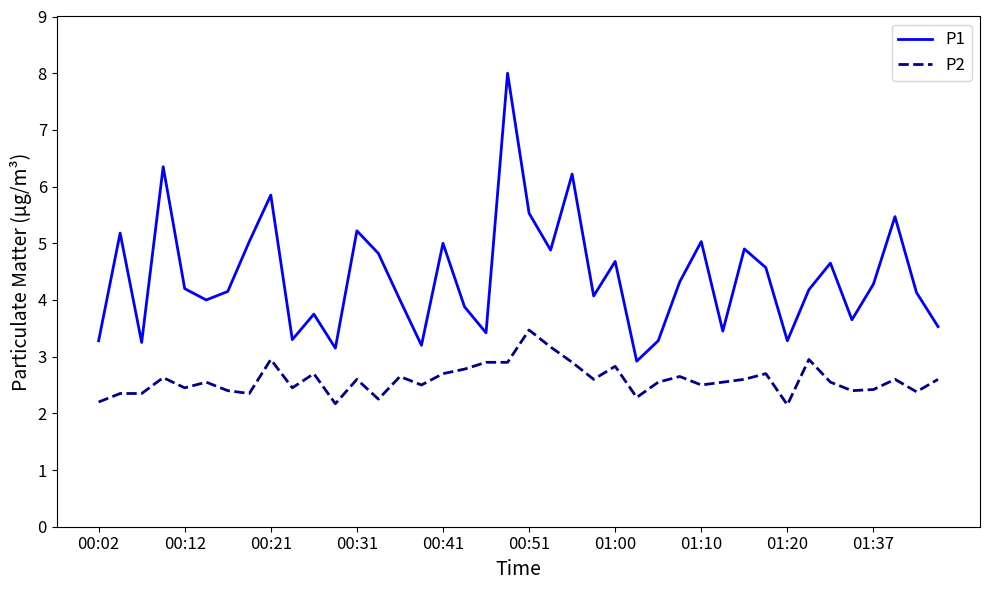

Which series has the widest spread of values?

P1